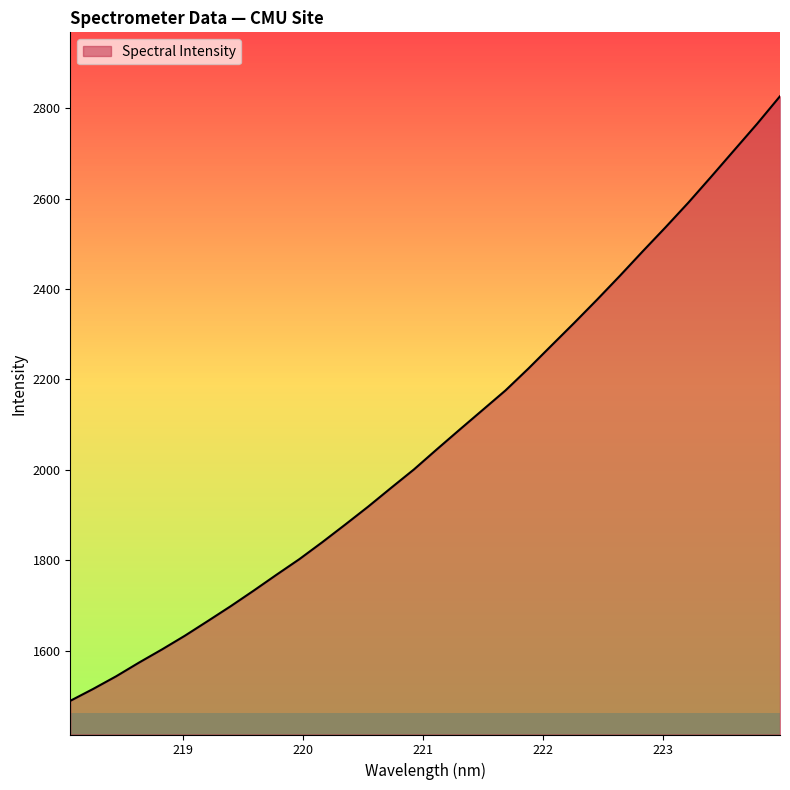

What is the maximum value shown in the chart?

2826.1